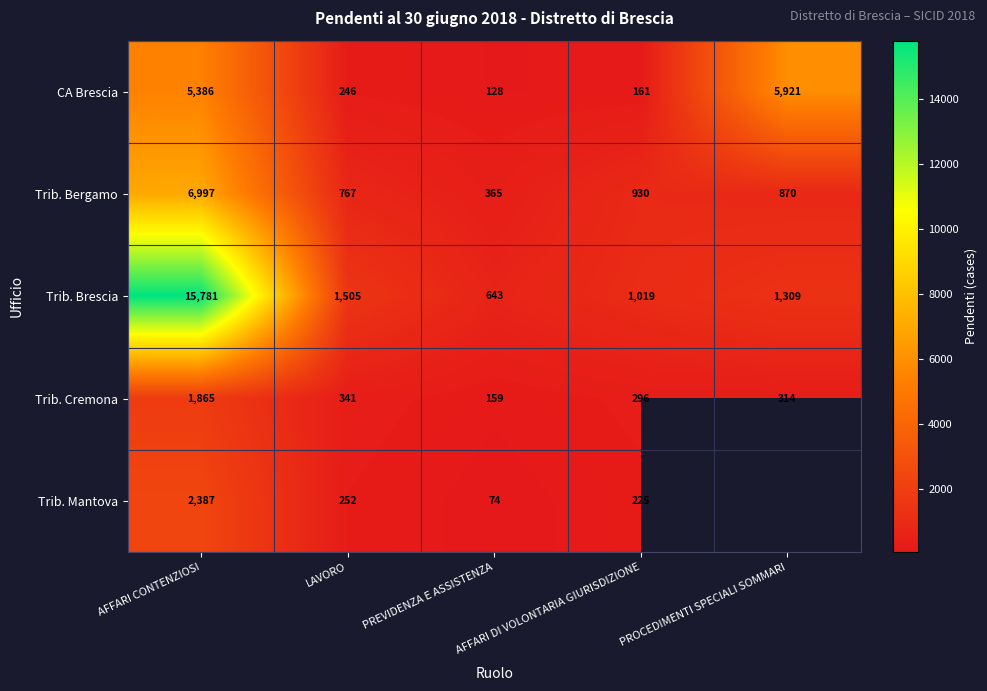

What is the minimum value shown in the chart?

74.0